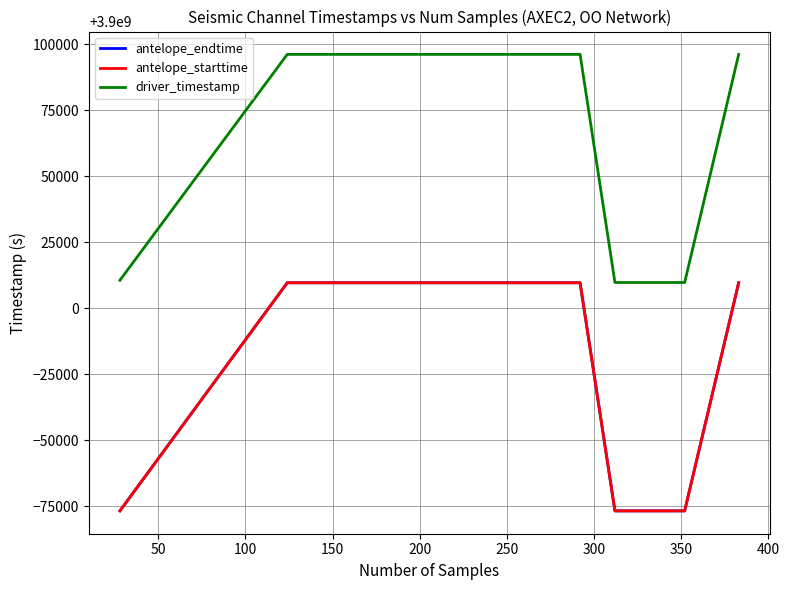

What is the sum of all driver_timestamp values?

23400318249.1